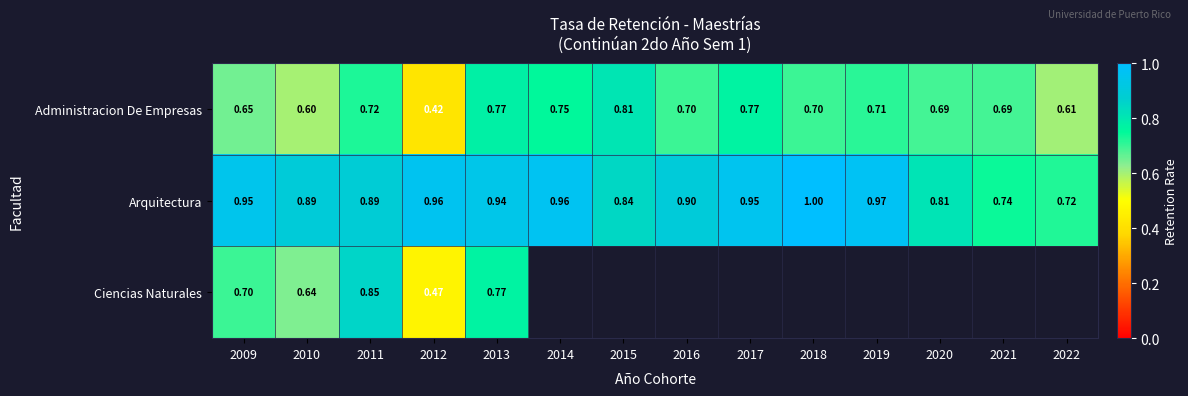

Rank the series at 2009 from highest to lowest value.

Arquitectura, Ciencias Naturales, Administracion De Empresas